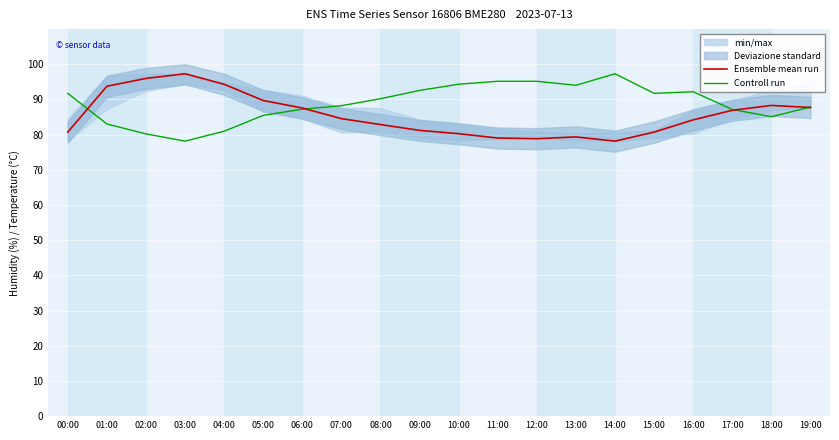

At which category is the sum across all series the highest?

01:00